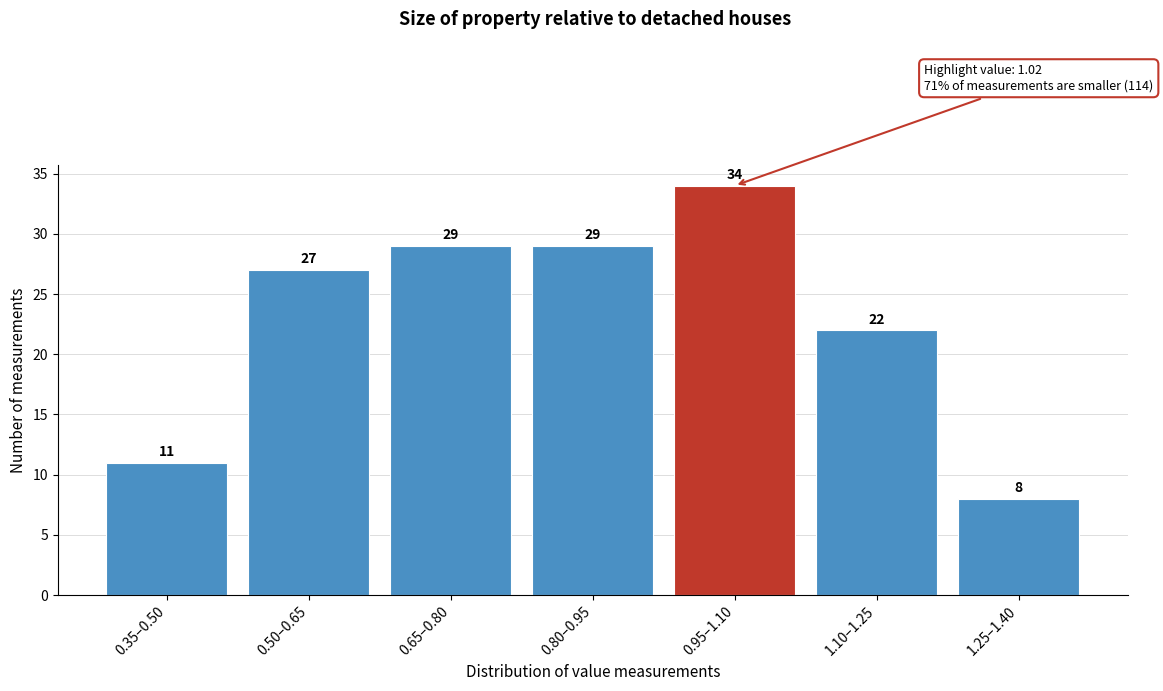

Reading right to left, list all the values displayed in this chart.

1.25–1.40=8	1.10–1.25=22	0.95–1.10=34	0.80–0.95=29	0.65–0.80=29	0.50–0.65=27	0.35–0.50=11